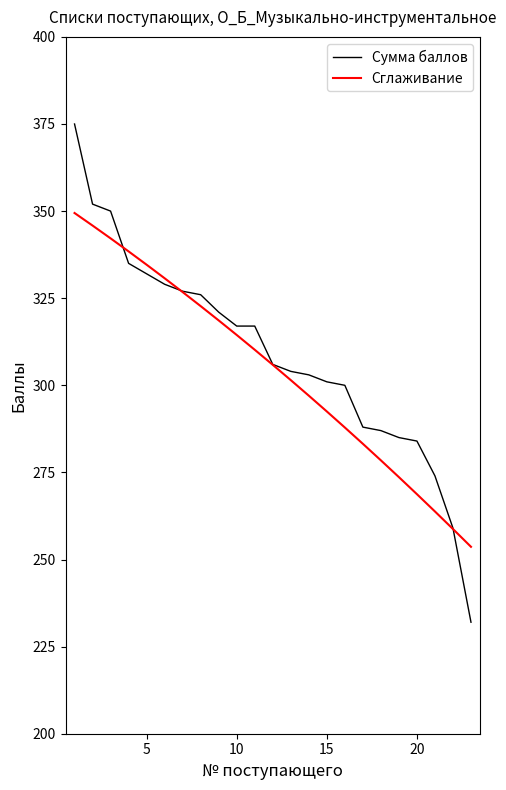

What is the minimum value shown in the chart?

232.0